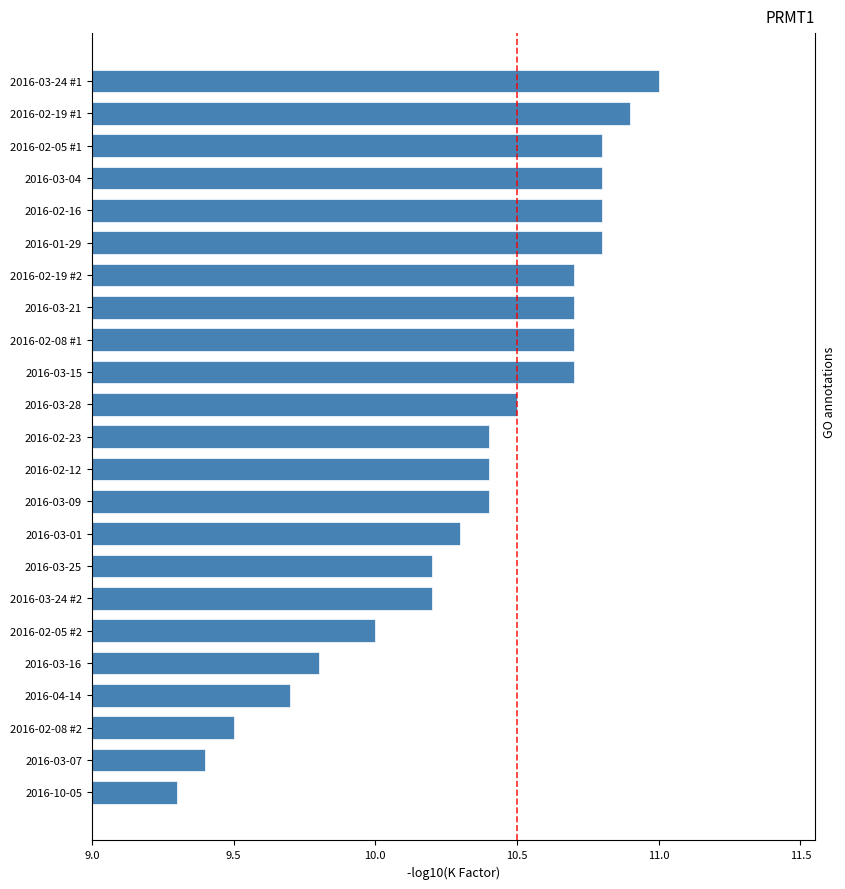

What is the label of the 4th bar from the bottom?

2016-04-14